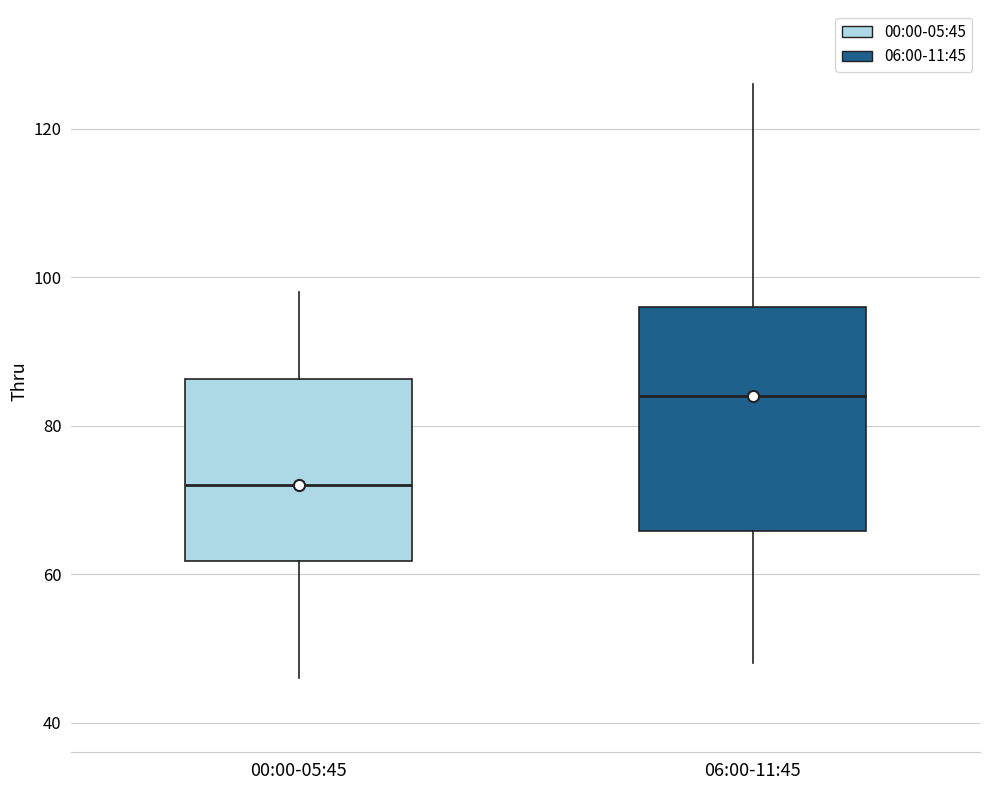

Which box has the lowest median line?

00:00-05:45